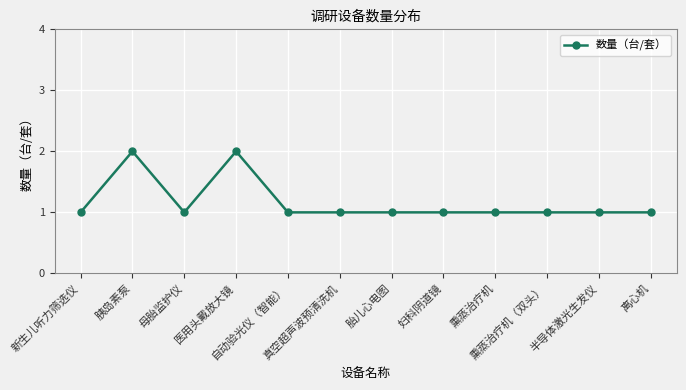

How many lines are shown in the chart?

1